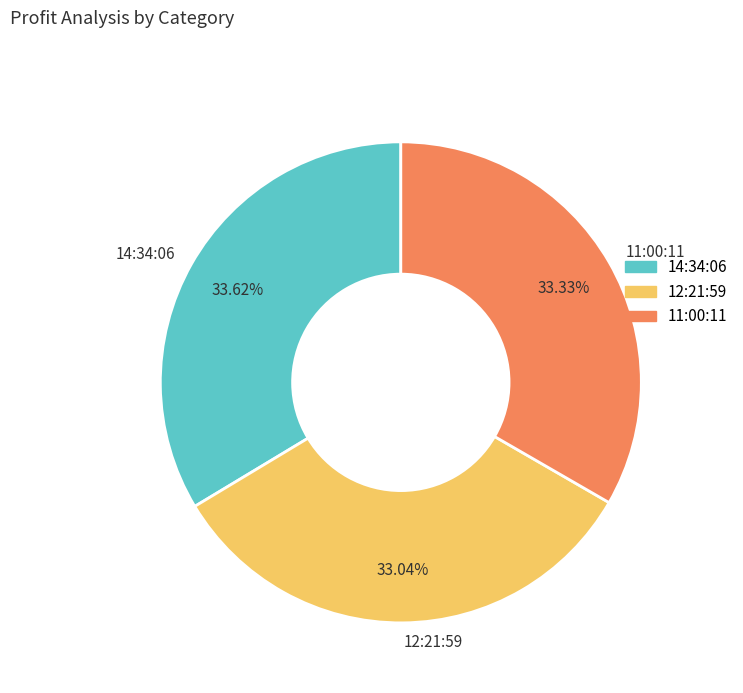

Does 14:34:06 represent more than half of the total?

No